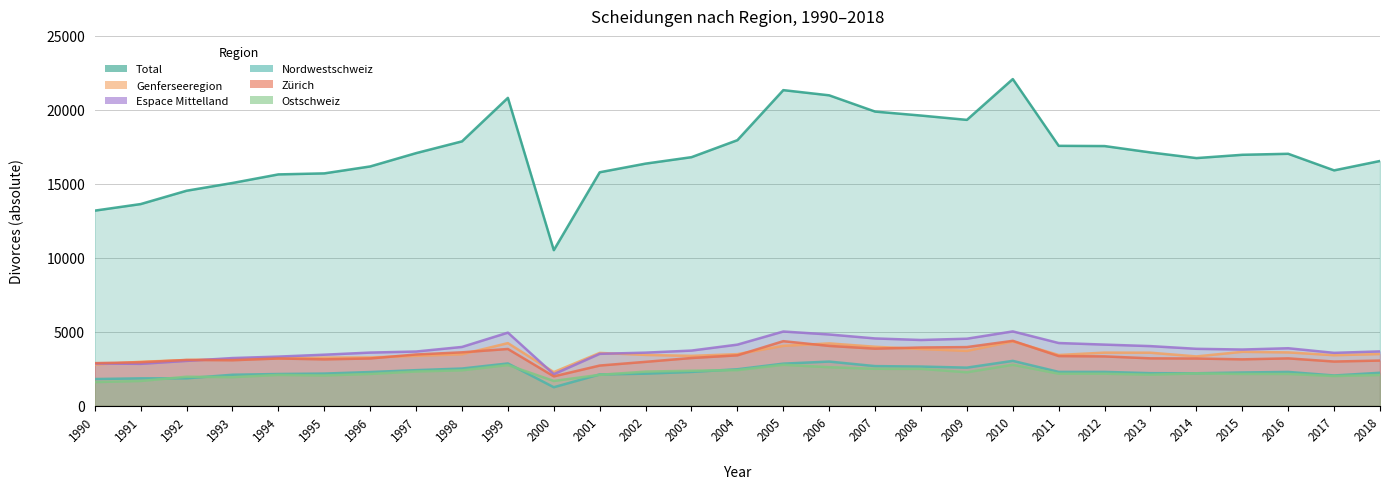

Which series has the largest range (max minus min)?

Total